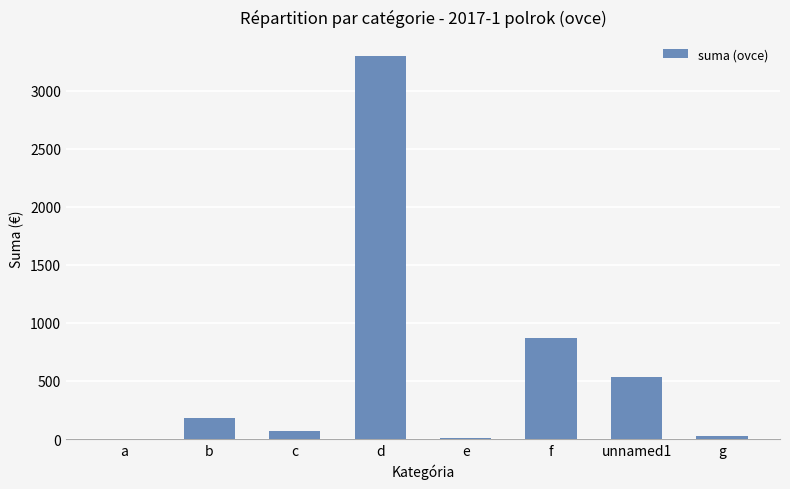

Which has a higher value, c or f?

f